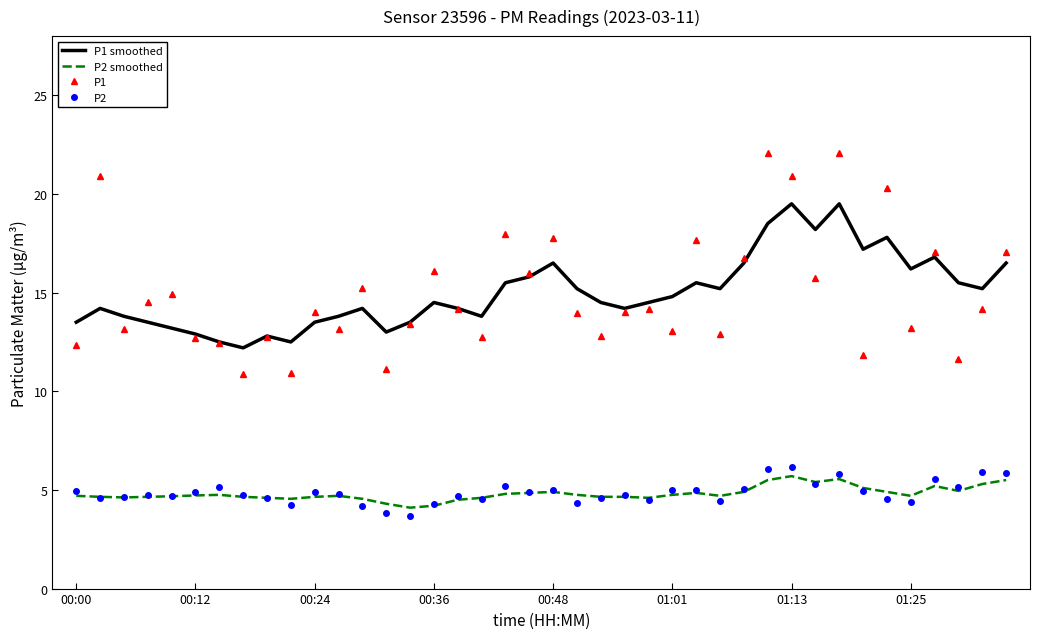

What is the minimum value shown in the chart?

3.7